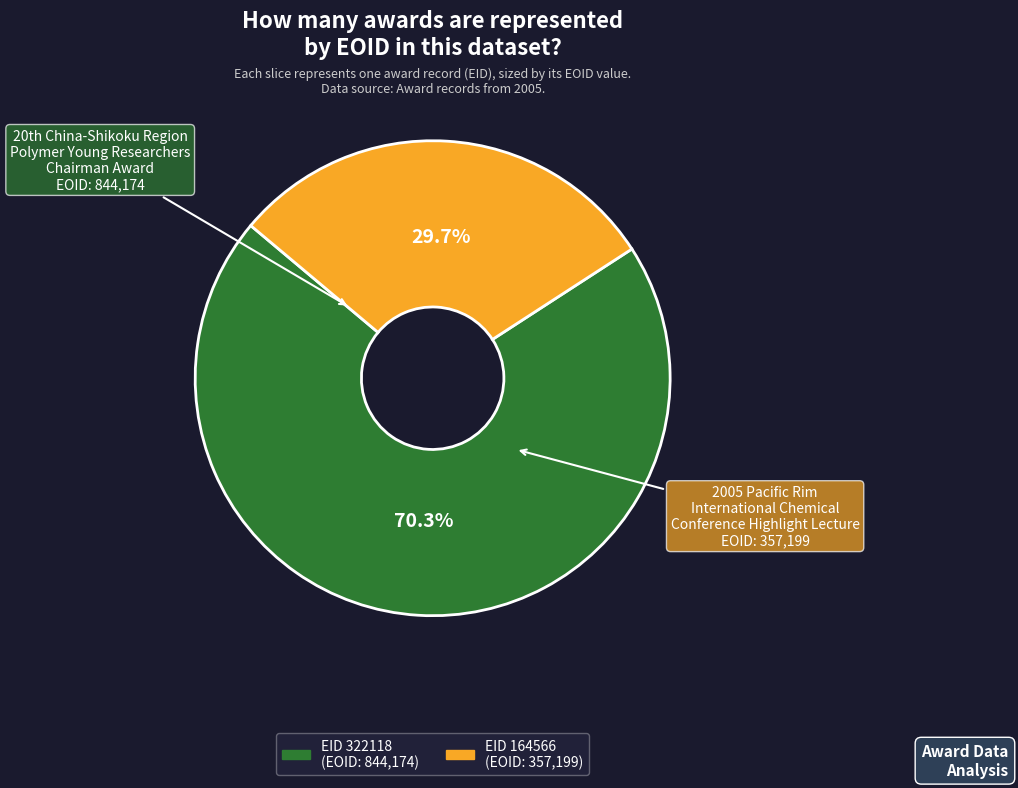

Is the sum of EID 164566 and EID 322118 greater than half?

Yes